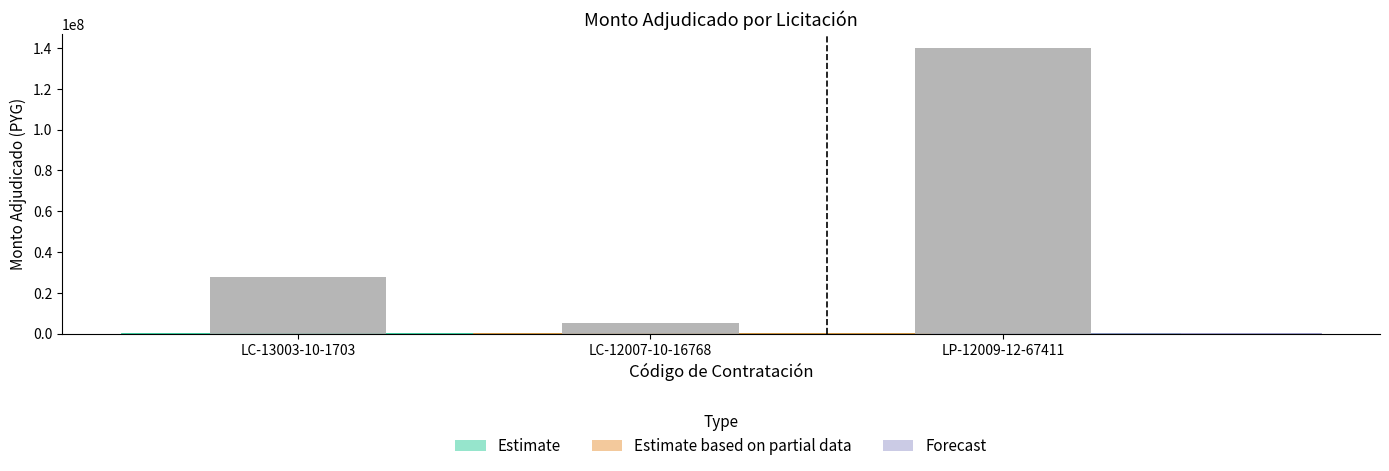

Read the value at LP-12009-12-67411, to the nearest 100.

140000000